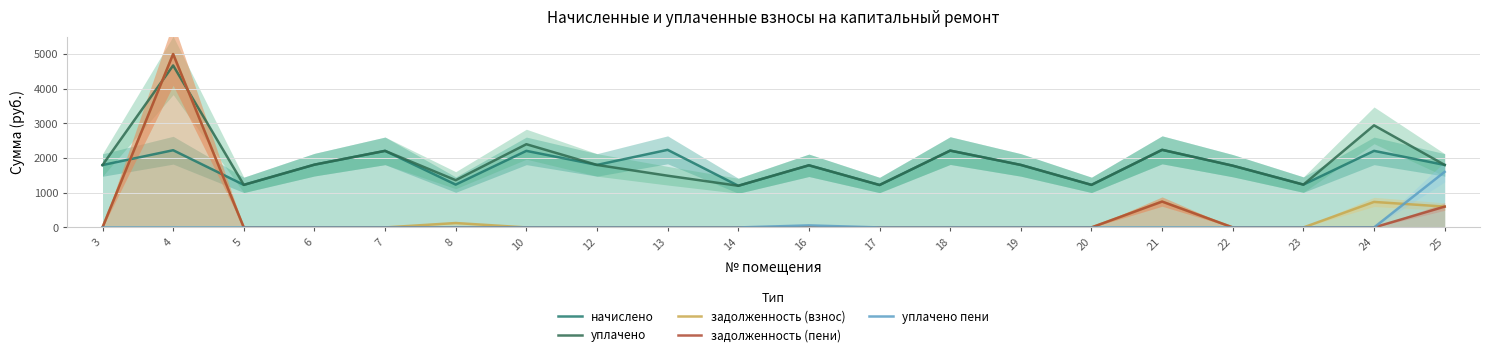

Is the value of уплачено пени at 16 greater than the value of задолженность (пени) at 25?

No